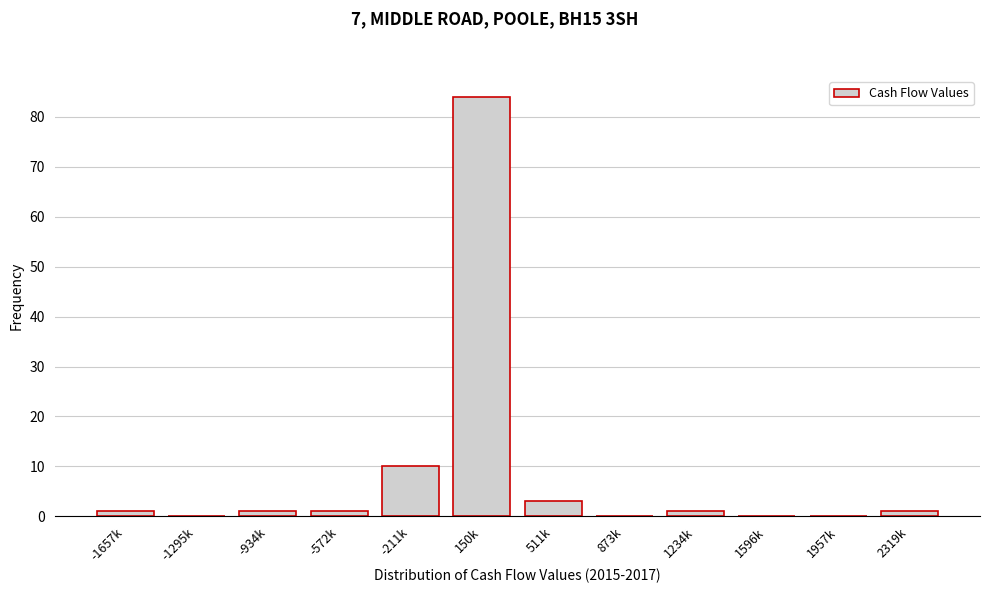

Reading left to right, list all the values displayed in this chart.

-1657k=1	-1295k=0	-934k=1	-572k=1	-211k=10	150k=84	511k=3	873k=0	1234k=1	1596k=0	1957k=0	2319k=1